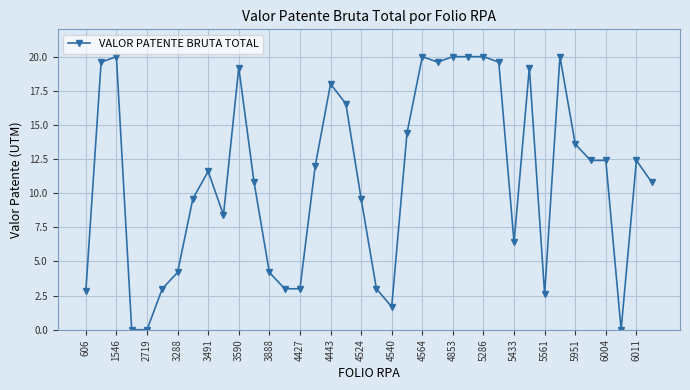

What is the sum of all values?

423.6